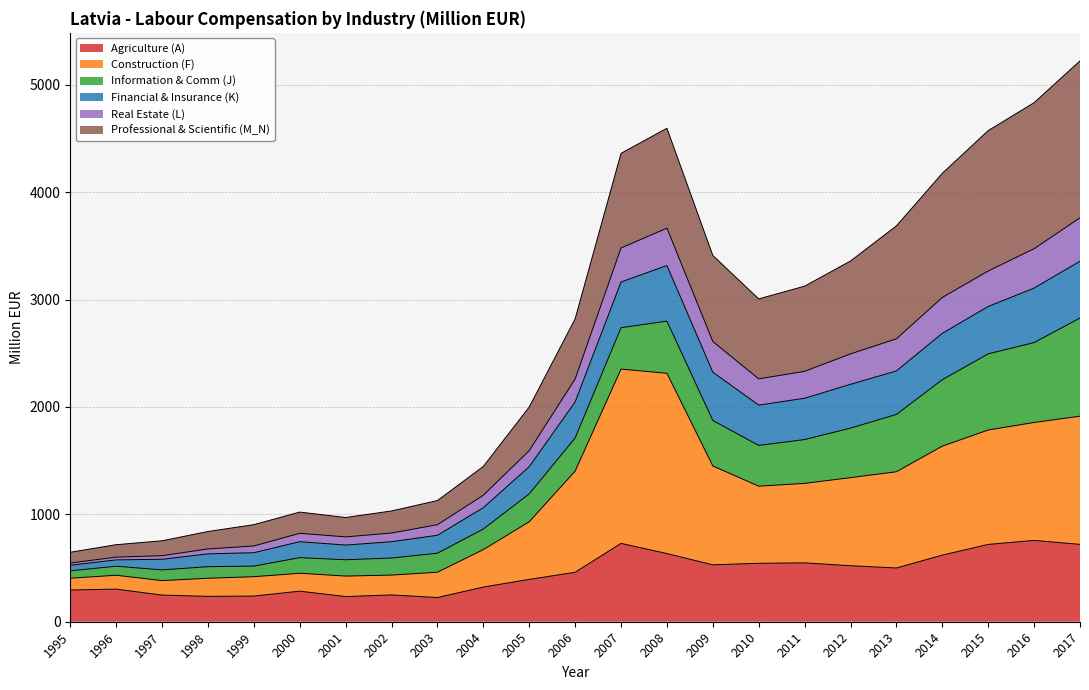

In Financial & Insurance (K), how many points are higher than both neighbors (excluding endpoints)?

2